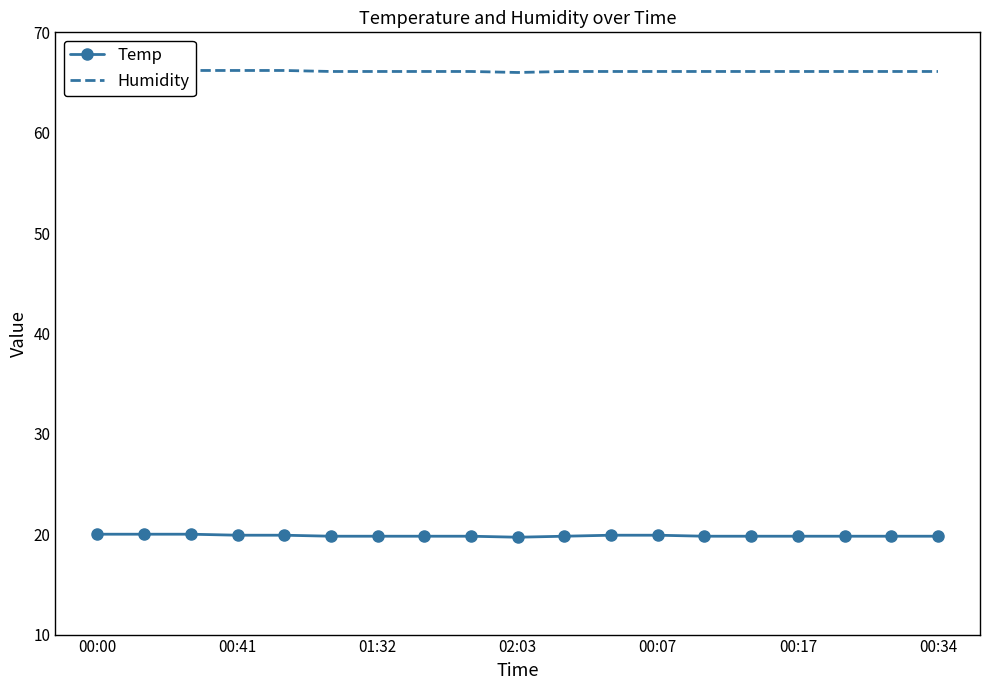

True or false: Humidity has a value of 107.0 at 13.

False